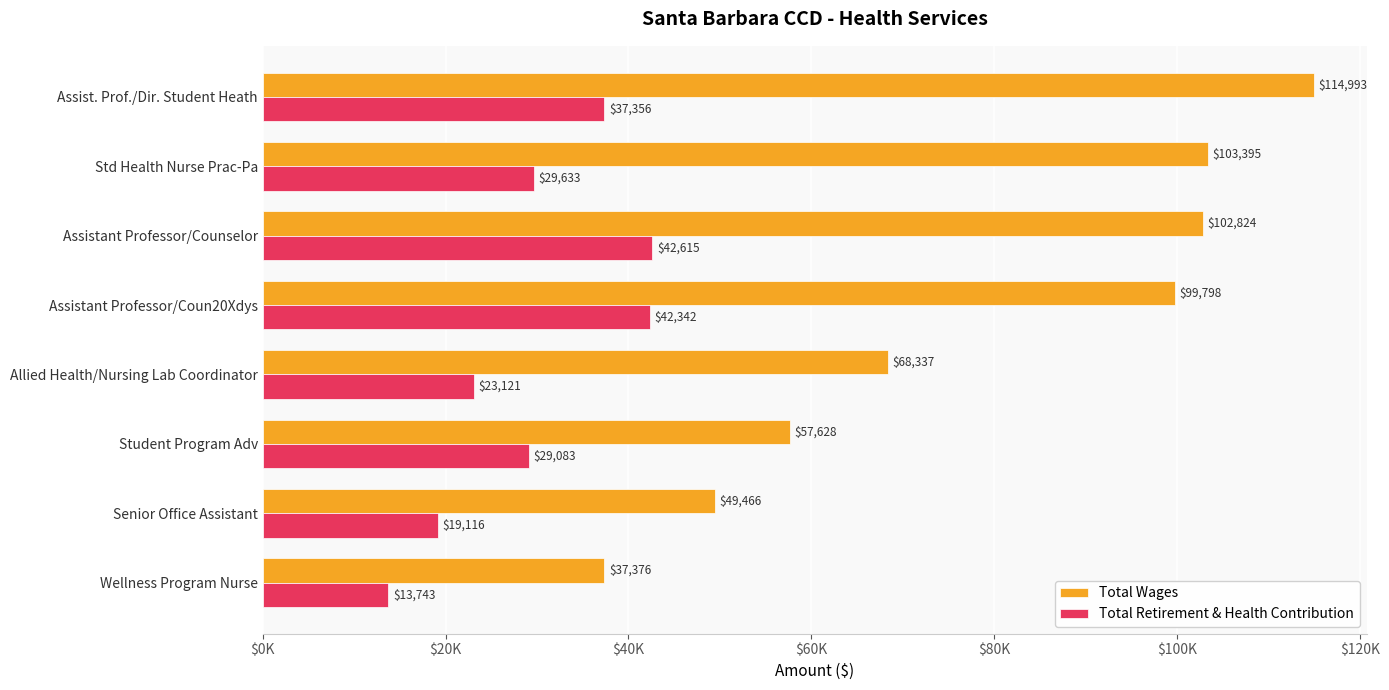

At which category does the chart reach its minimum across all series?

Wellness Program Nurse